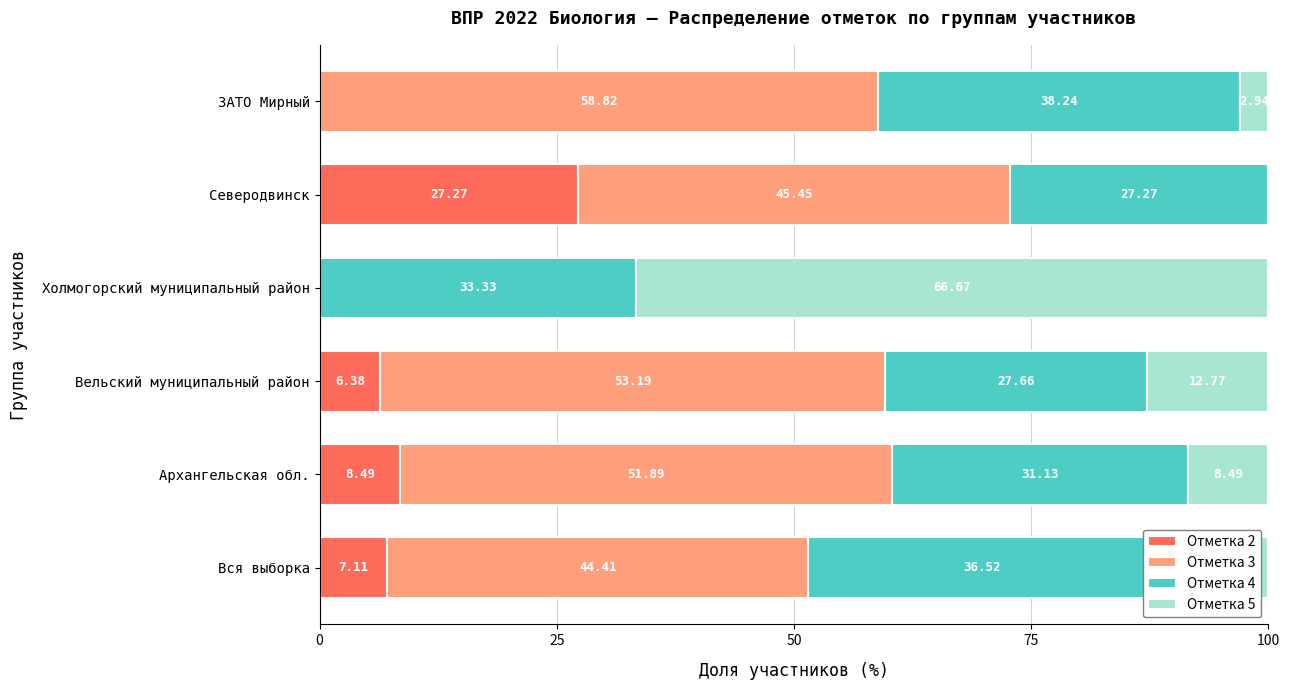

Count the number of data series in this chart.

4